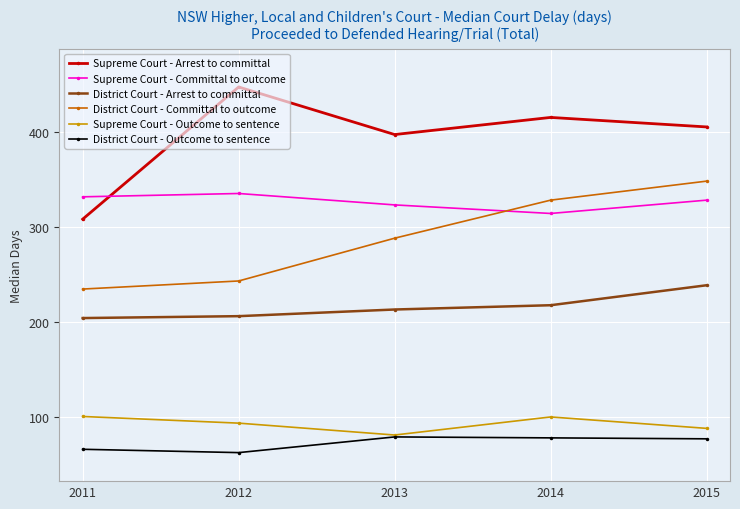

How many series are shown in this chart?

6